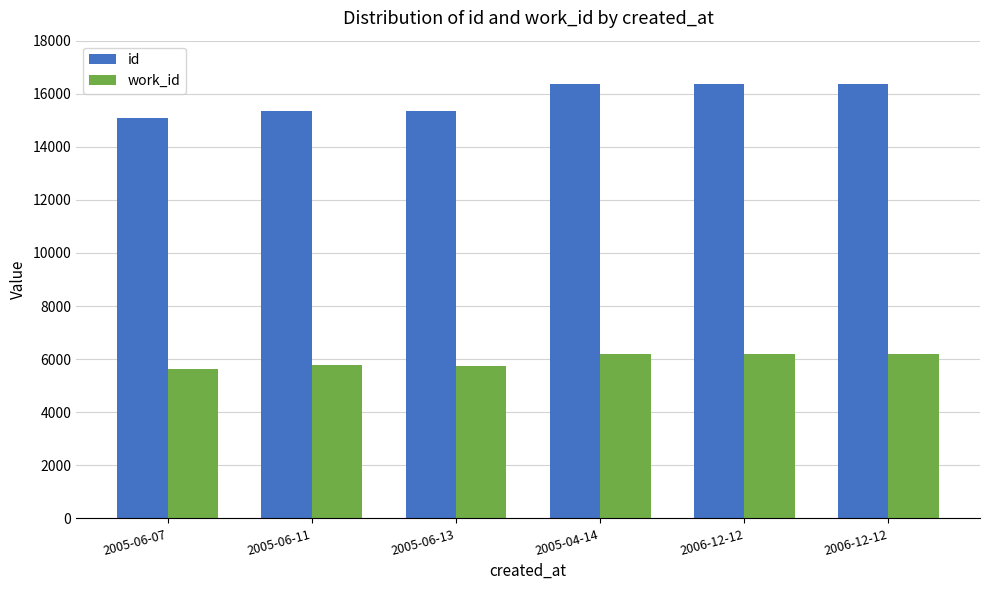

What is the greatest value displayed?

16366